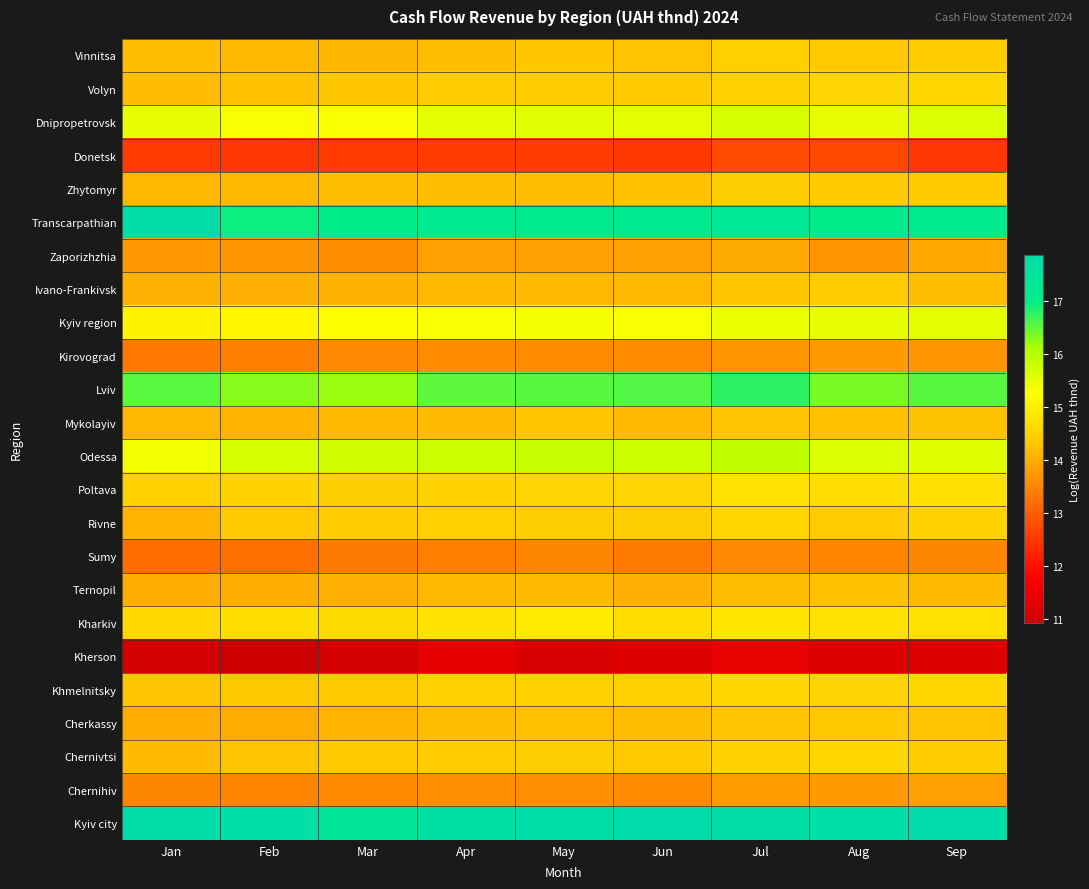

Reading left to right, what are all the values shown in this chart?

Vinnitsa: Jan=14.2	Feb=14.1	Mar=14.1	Apr=14.2	May=14.3	Jun=14.3	Jul=14.5	Aug=14.4	Sep=14.4
Volyn: Jan=14.2	Feb=14.2	Mar=14.3	Apr=14.4	May=14.4	Jun=14.4	Jul=14.5	Aug=14.6	Sep=14.6
Dnipropetrovsk: Jan=15.5	Feb=15.3	Mar=15.3	Apr=15.5	May=15.6	Jun=15.5	Jul=15.6	Aug=15.5	Sep=15.6
Donetsk: Jan=12.6	Feb=12.5	Mar=12.5	Apr=12.6	May=12.6	Jun=12.5	Jul=12.7	Aug=12.7	Sep=12.5
Zhytomyr: Jan=14.1	Feb=14.1	Mar=14.2	Apr=14.2	May=14.2	Jun=14.3	Jul=14.4	Aug=14.4	Sep=14.4
Transcarpathian: Jan=17.8	Feb=16.9	Mar=17.0	Apr=17.2	May=17.1	Jun=17.2	Jul=17.3	Aug=17.1	Sep=17.2
Zaporizhzhia: Jan=13.7	Feb=13.7	Mar=13.6	Apr=13.9	May=13.8	Jun=13.8	Jul=14.0	Aug=13.7	Sep=13.9
Ivano-Frankivsk: Jan=14.1	Feb=14.0	Mar=14.1	Apr=14.2	May=14.2	Jun=14.1	Jul=14.3	Aug=14.4	Sep=14.2
Kyiv region: Jan=15.1	Feb=15.1	Mar=15.2	Apr=15.3	May=15.3	Jun=15.3	Jul=15.5	Aug=15.5	Sep=15.5
Kirovograd: Jan=13.3	Feb=13.4	Mar=13.5	Apr=13.6	May=13.6	Jun=13.6	Jul=13.7	Aug=13.8	Sep=13.7
Lviv: Jan=16.5	Feb=16.3	Mar=16.2	Apr=16.5	May=16.5	Jun=16.6	Jul=16.8	Aug=16.4	Sep=16.5
Mykolayiv: Jan=14.1	Feb=14.1	Mar=14.1	Apr=14.2	May=14.3	Jun=14.2	Jul=14.3	Aug=14.2	Sep=14.3
Odessa: Jan=15.4	Feb=15.7	Mar=15.7	Apr=15.8	May=15.8	Jun=15.8	Jul=15.9	Aug=15.6	Sep=15.6
Poltava: Jan=14.5	Feb=14.5	Mar=14.4	Apr=14.5	May=14.6	Jun=14.5	Jul=14.8	Aug=14.7	Sep=14.7
Rivne: Jan=14.1	Feb=14.4	Mar=14.4	Apr=14.4	May=14.4	Jun=14.4	Jul=14.6	Aug=14.4	Sep=14.5
Sumy: Jan=13.2	Feb=13.2	Mar=13.4	Apr=13.4	May=13.5	Jun=13.4	Jul=13.5	Aug=13.5	Sep=13.5
Ternopil: Jan=14.0	Feb=14.0	Mar=14.0	Apr=14.1	May=14.2	Jun=14.0	Jul=14.2	Aug=14.3	Sep=14.2
Kharkiv: Jan=14.6	Feb=14.7	Mar=14.6	Apr=14.8	May=14.9	Jun=14.7	Jul=14.8	Aug=14.8	Sep=14.8
Kherson: Jan=11.0	Feb=10.9	Mar=11.1	Apr=11.4	May=11.1	Jun=11.2	Jul=11.4	Aug=11.2	Sep=11.3
Khmelnitsky: Jan=14.3	Feb=14.3	Mar=14.4	Apr=14.5	May=14.5	Jun=14.5	Jul=14.6	Aug=14.5	Sep=14.6
Cherkassy: Jan=14.0	Feb=14.0	Mar=14.1	Apr=14.2	May=14.2	Jun=14.2	Jul=14.3	Aug=14.3	Sep=14.3
Chernivtsi: Jan=14.2	Feb=14.3	Mar=14.4	Apr=14.4	May=14.4	Jun=14.4	Jul=14.5	Aug=14.6	Sep=14.4
Chernihiv: Jan=13.5	Feb=13.5	Mar=13.6	Apr=13.6	May=13.6	Jun=13.6	Jul=13.8	Aug=13.8	Sep=13.8
Kyiv city: Jan=17.8	Feb=17.7	Mar=17.4	Apr=17.7	May=17.8	Jun=17.9	Jul=17.8	Aug=17.7	Sep=17.9